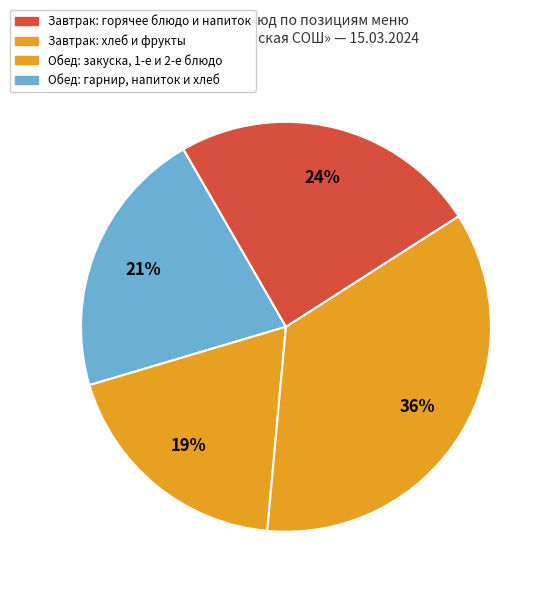

How many slices are in this pie chart?

4